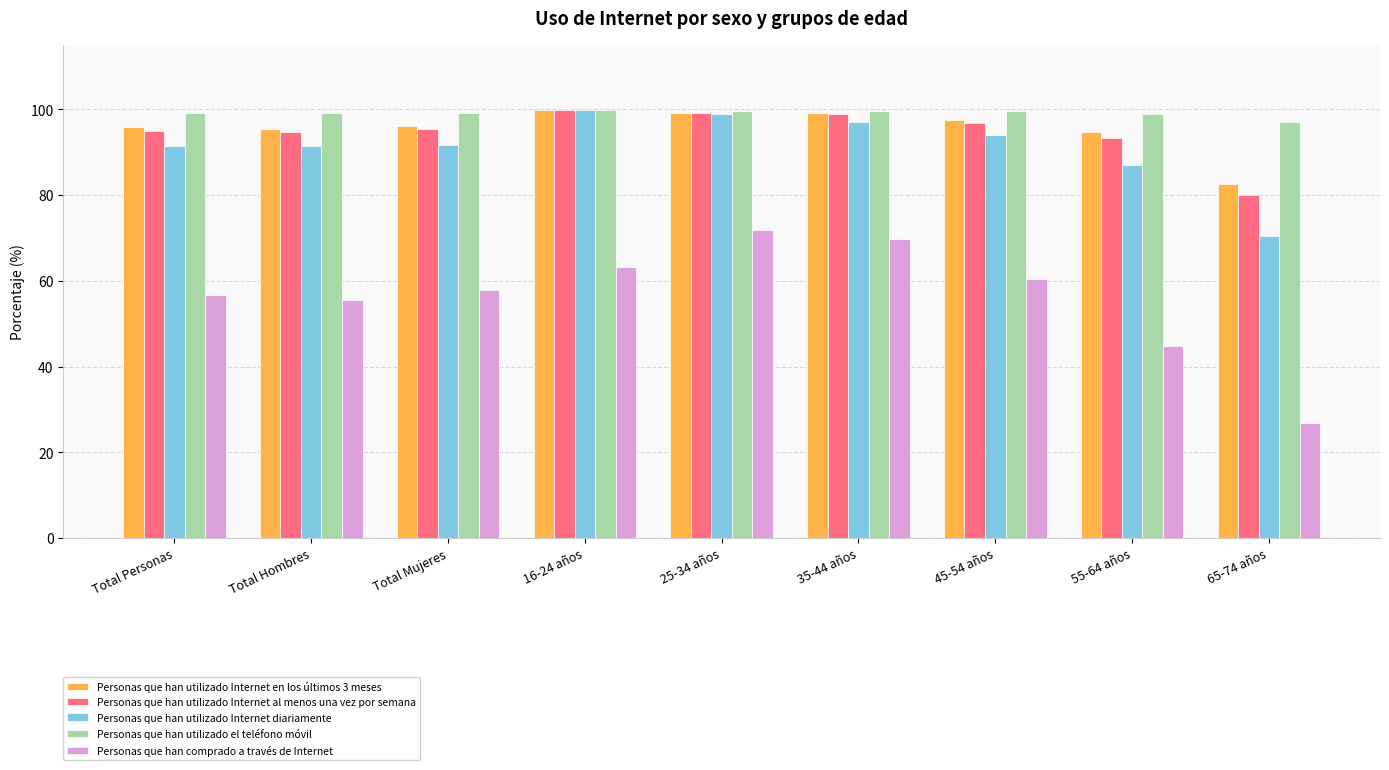

What is the difference between the highest and lowest values at 55-64 años?

54.0